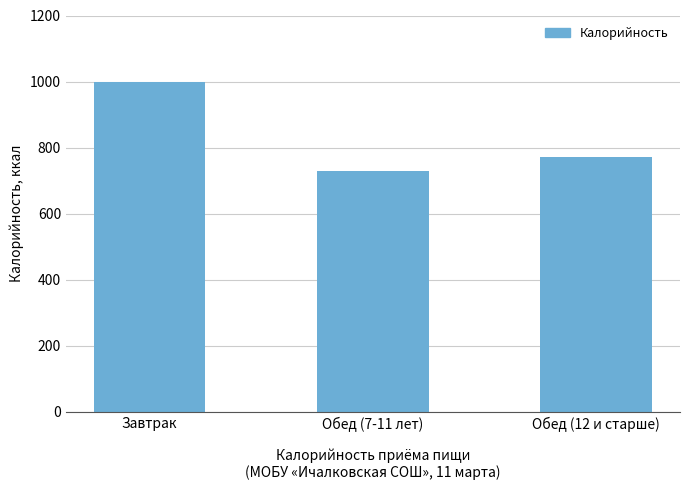

What value does the data have at Обед (12 и старше)?

770.1